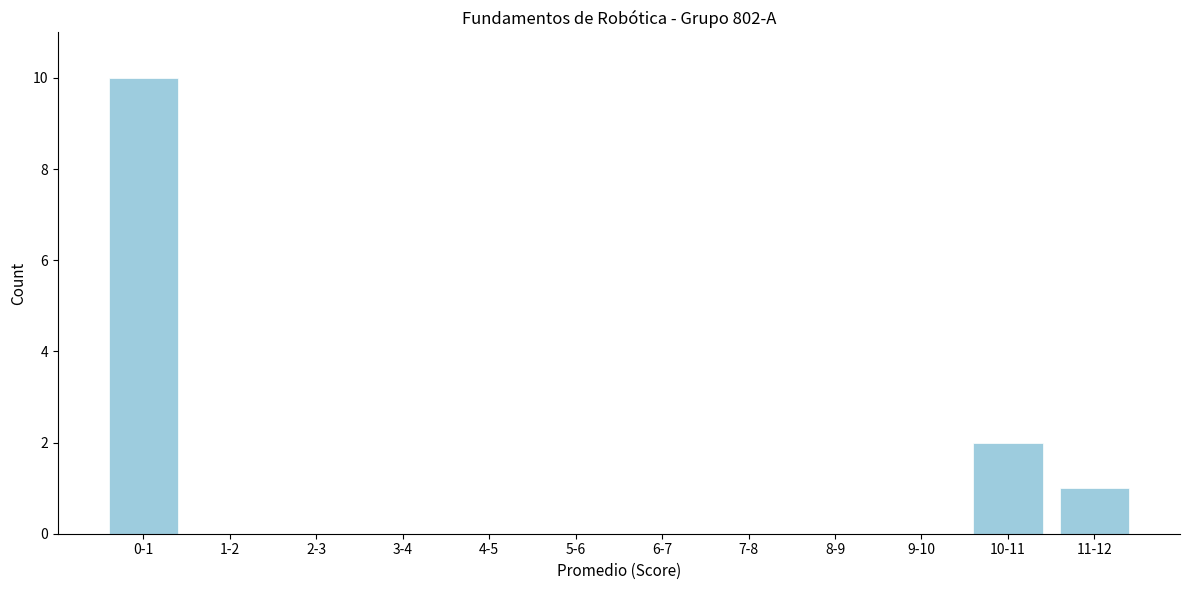

Reading left to right, transcribe all the data shown in this chart.

0-1=10	1-2=0	2-3=0	3-4=0	4-5=0	5-6=0	6-7=0	7-8=0	8-9=0	9-10=0	10-11=2	11-12=1